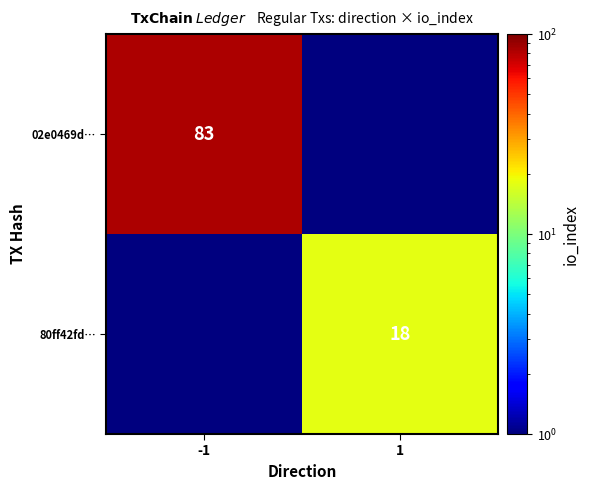

Is the value of 02e0469d… at -1 greater than the value of 80ff42fd… at 1?

Yes